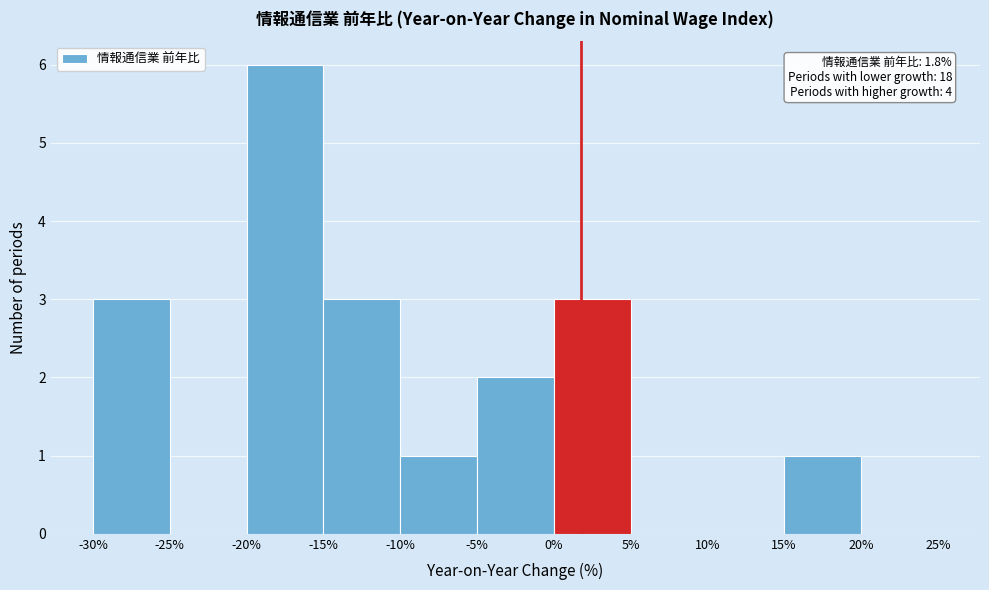

Which range on the x-axis has the tallest bar?

-20% to -15%